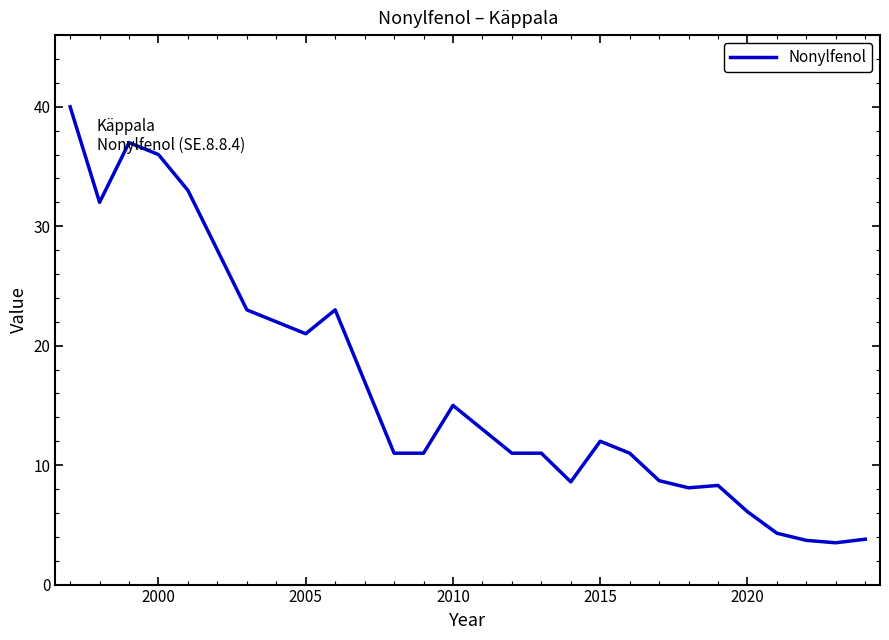

Is this an area chart (filled region under the line)?

No